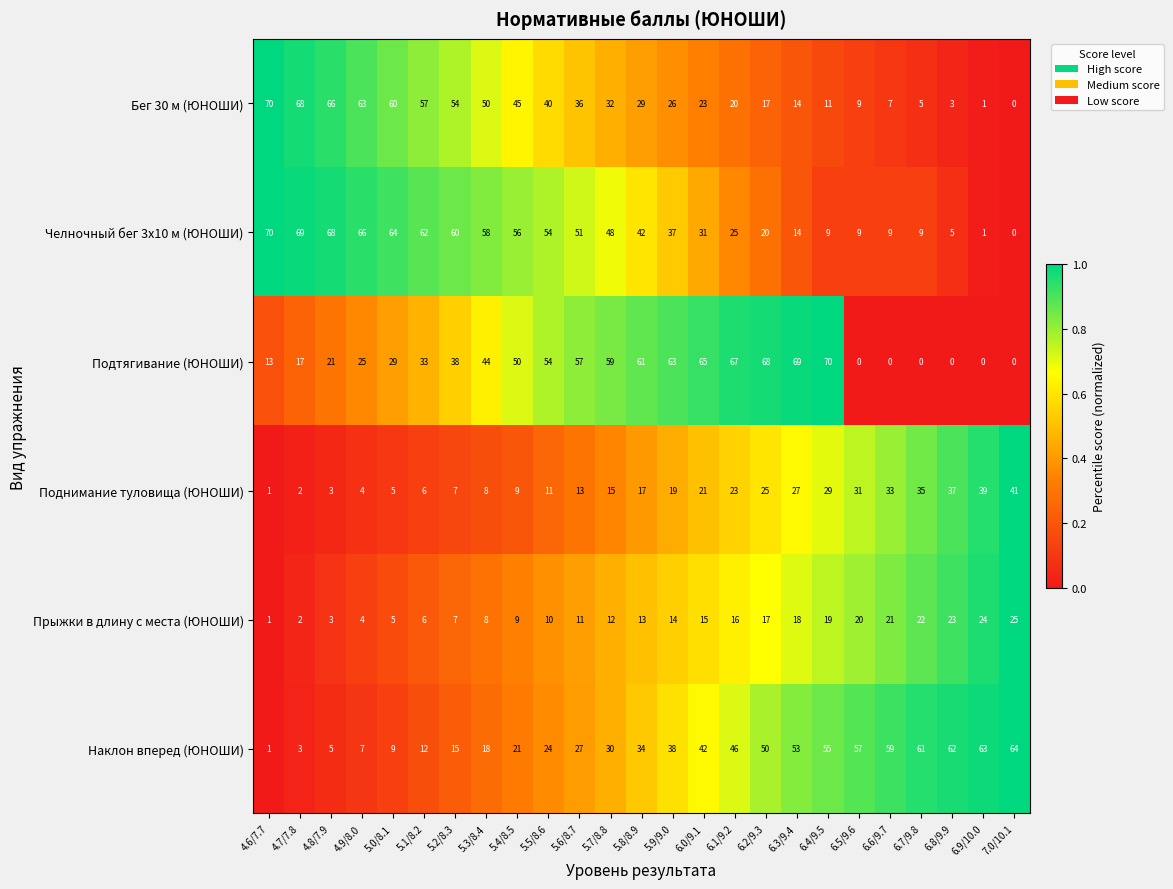

What is the approximate value of Бег 30 м (ЮНОШИ) at 5.0/8.1, to the nearest 10?

60